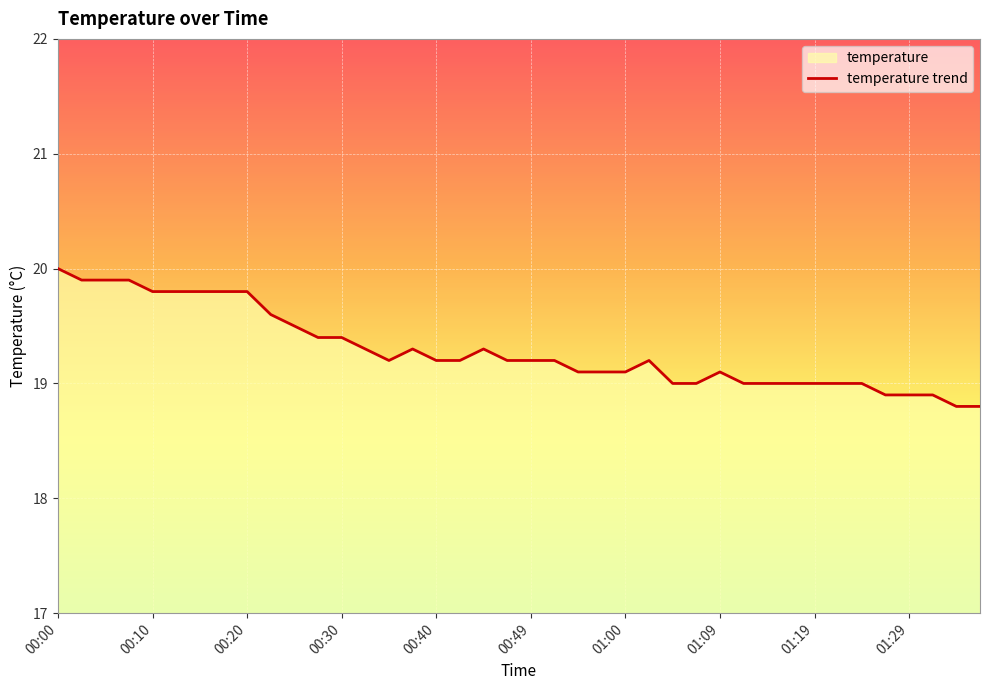

True or false: the data has more than 2 interior local peaks.

True